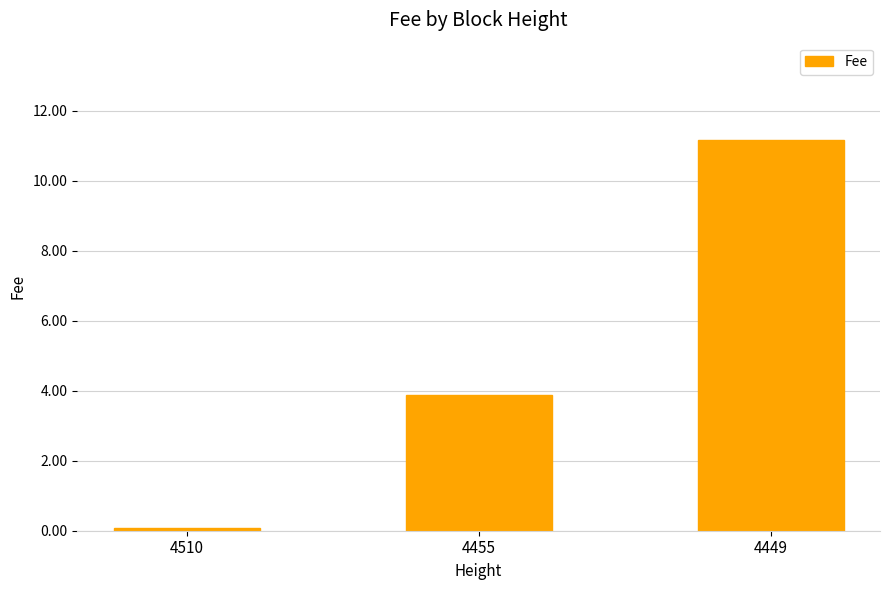

True or false: the data shows 2.0 at 4455.

False